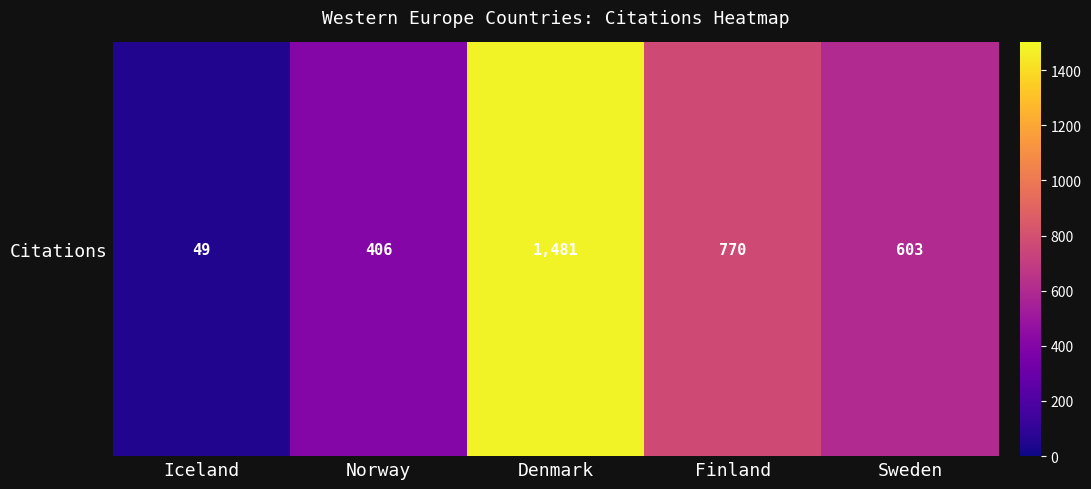

List the labels in order of value, largest first.

Denmark, Finland, Sweden, Norway, Iceland